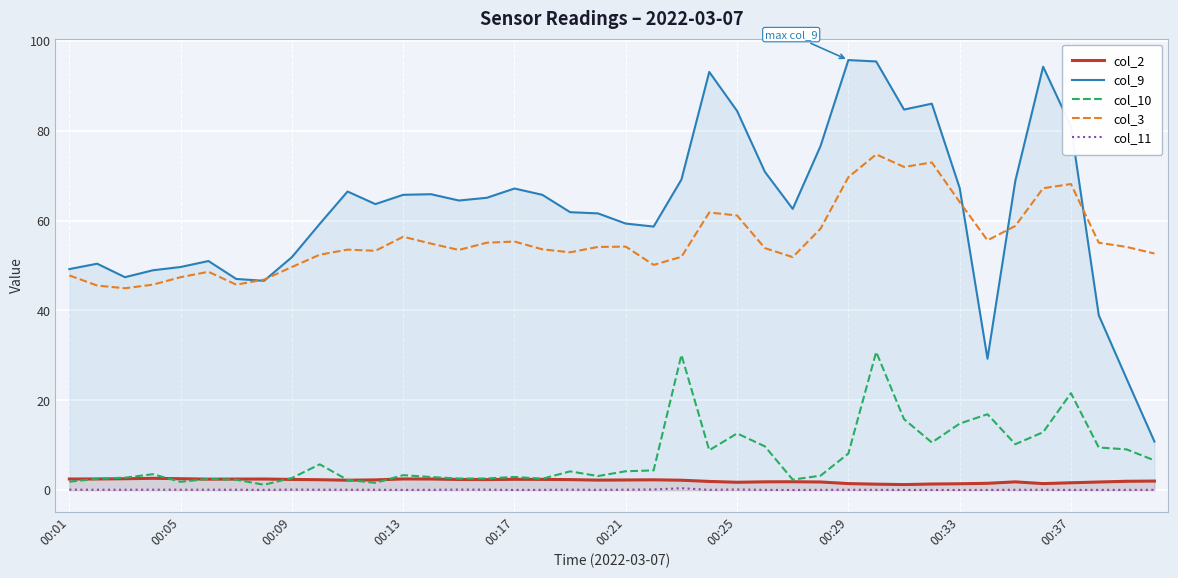

The value of col_11 at 00:05 is 0.1. True or false?

True